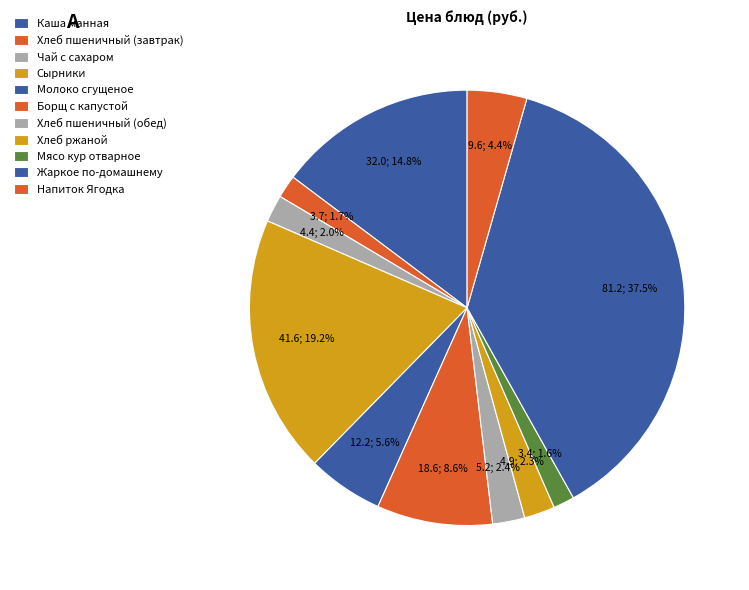

How many segments does this pie chart have?

11